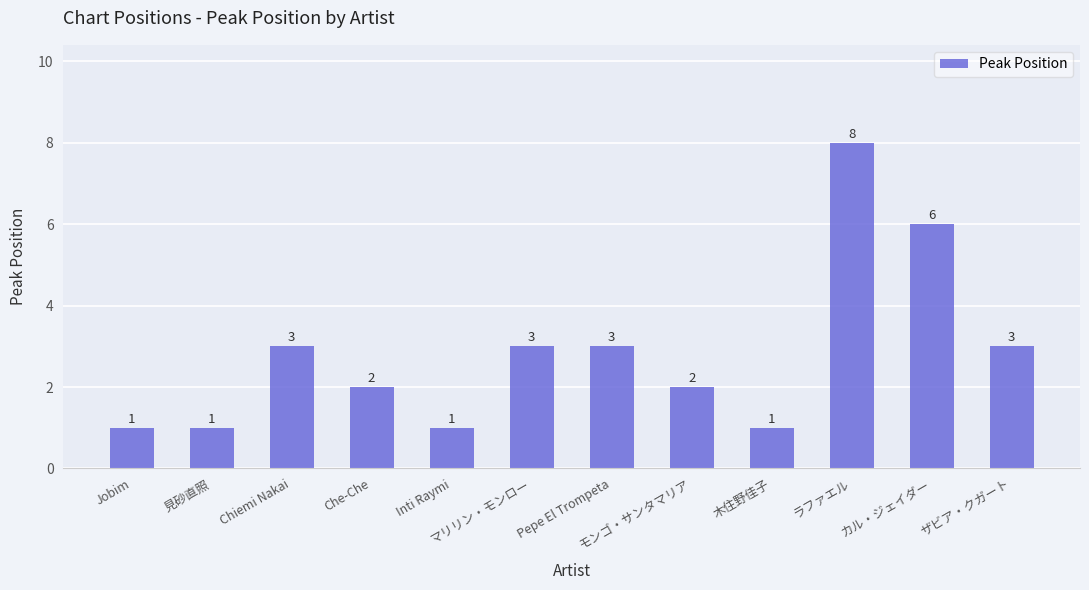

Which category has the highest value across all series?

ラファエル